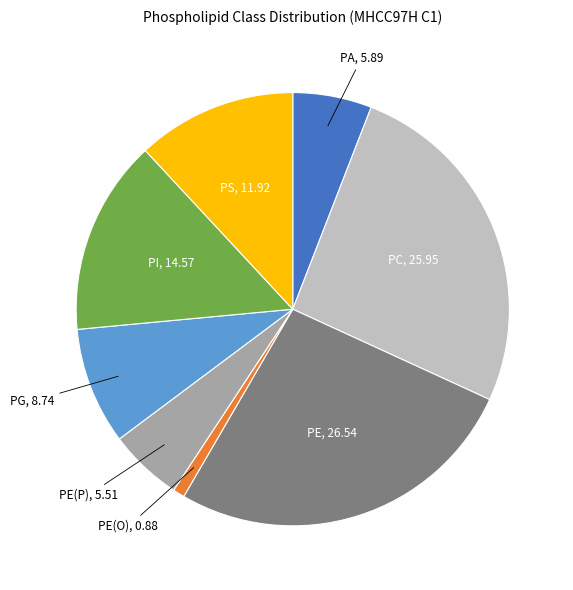

Which slice is the largest?

PE